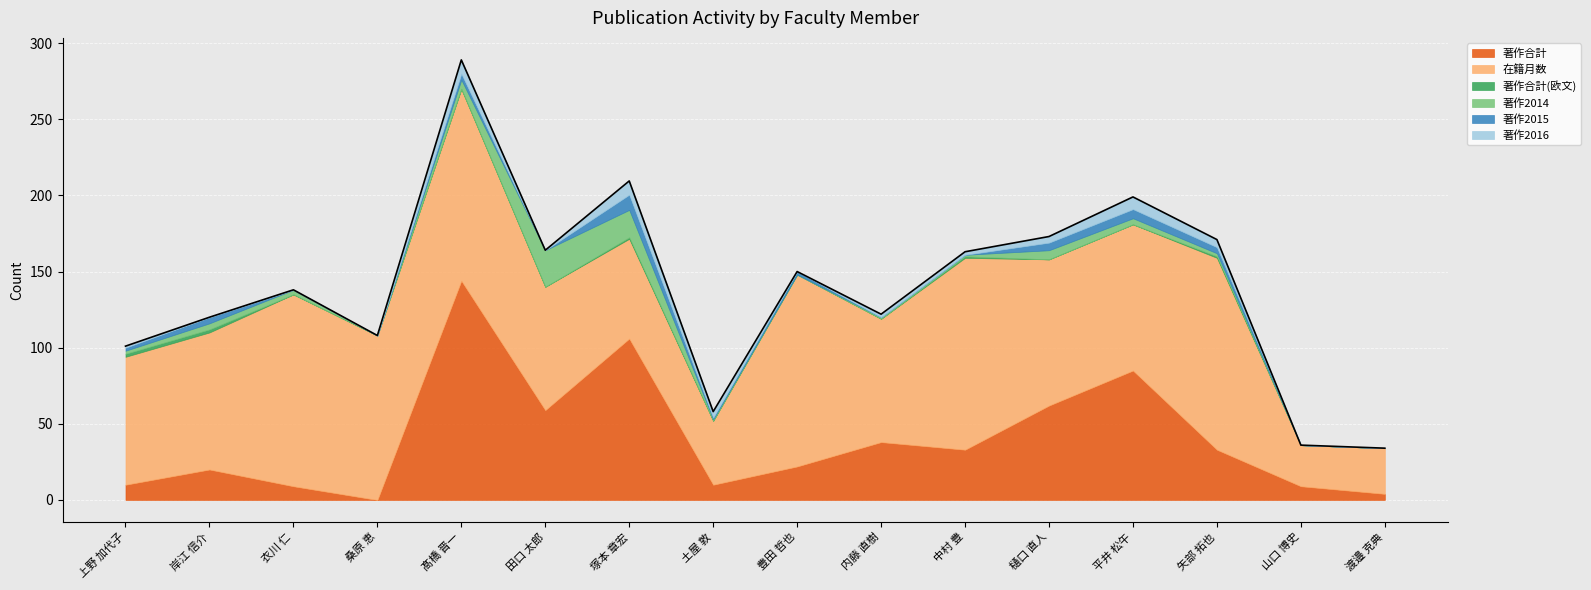

Between 田口 太郎 and 山口 博史, which is larger?

田口 太郎